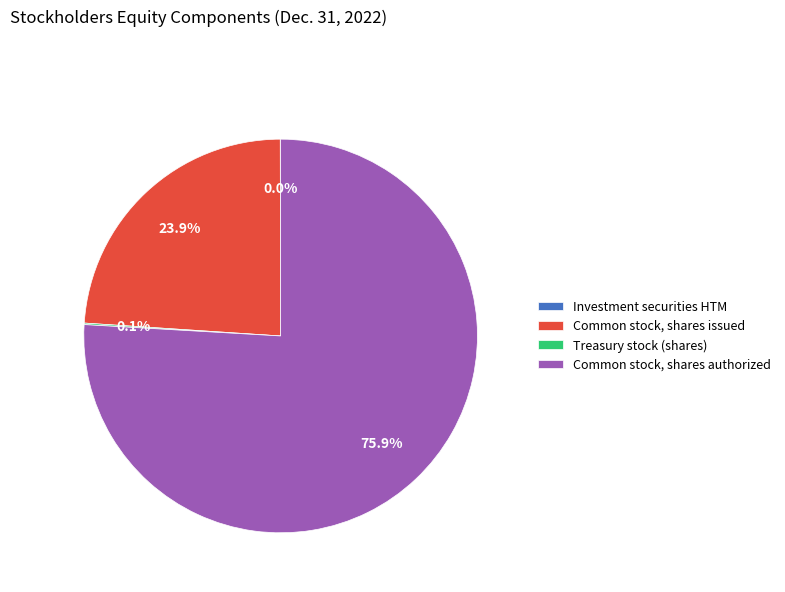

Which has a higher value, Common stock, shares issued or Common stock, shares authorized?

Common stock, shares authorized